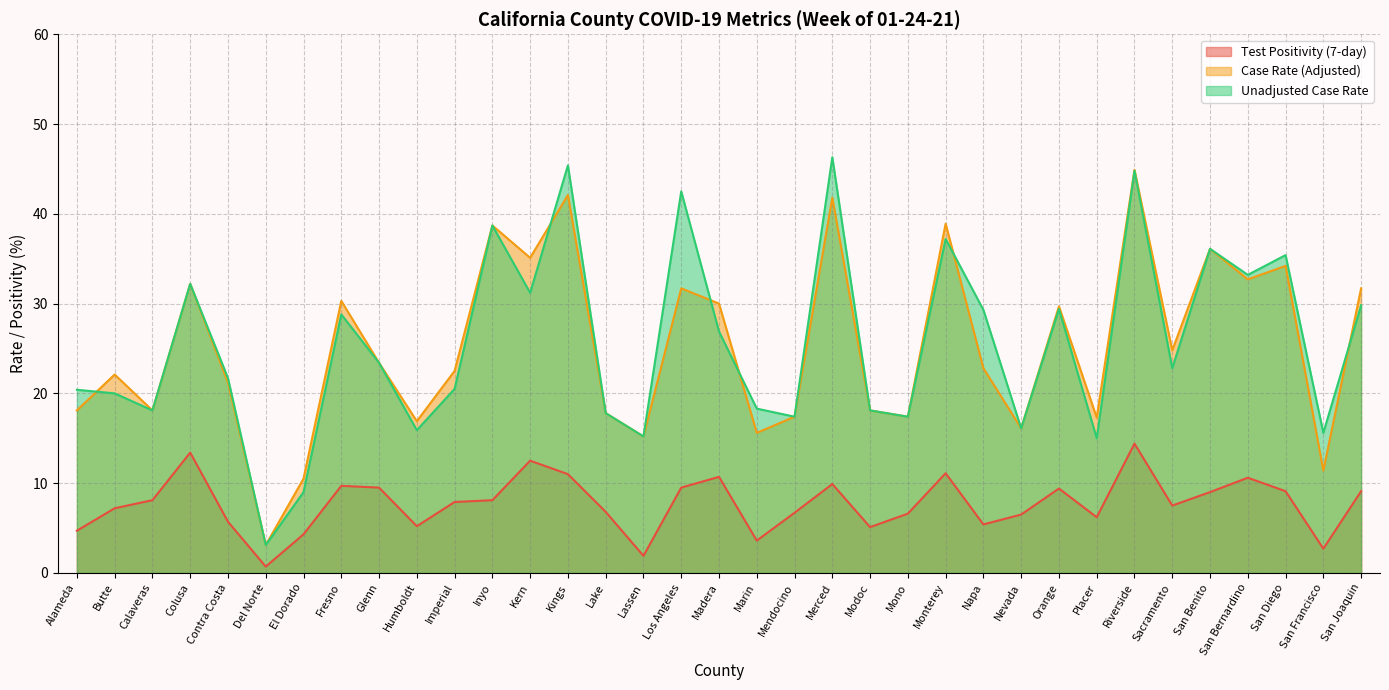

How many categories are shown in the chart?

35